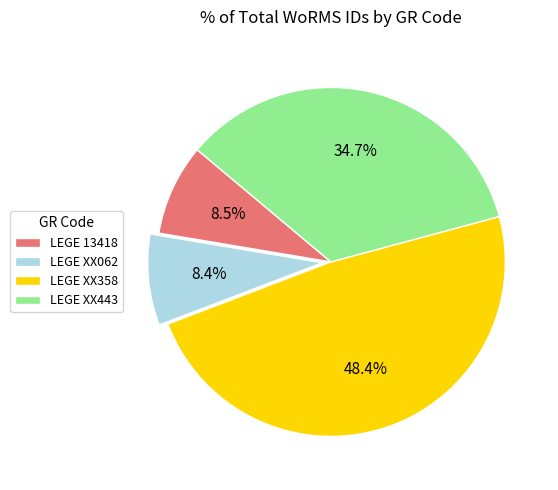

What is the ratio of the value at LEGE XX062 to the value at LEGE XX358?

0.2